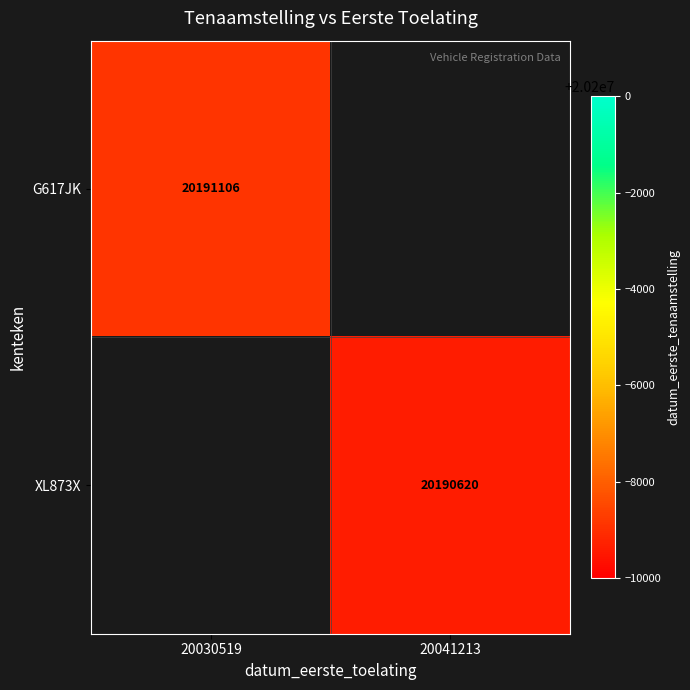

What is the greatest value displayed?

20191106.0